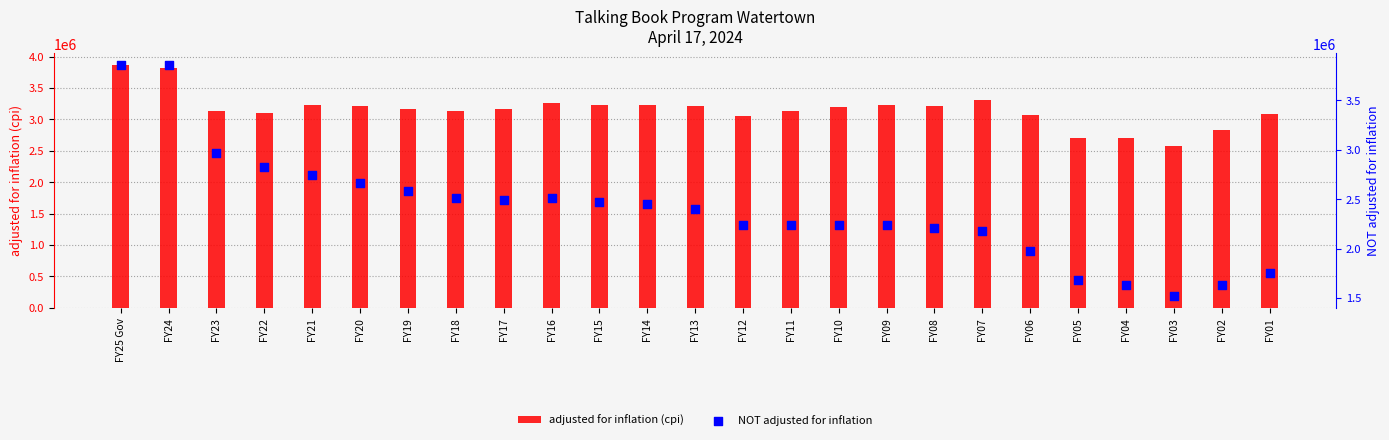

Which series has the widest spread of Y values?

NOT adjusted for inflation